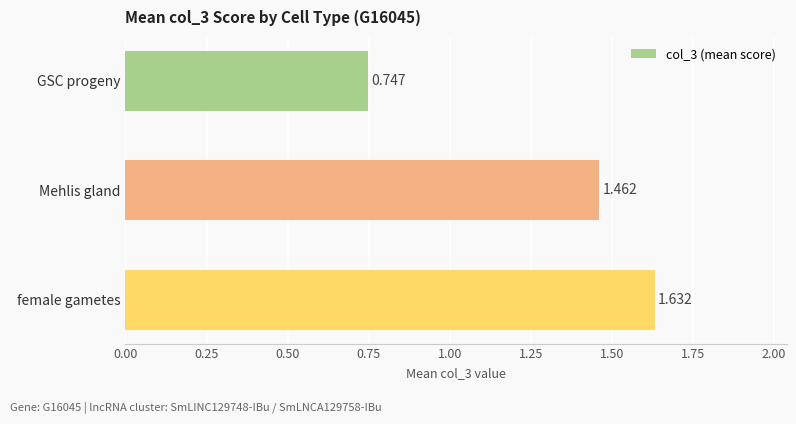

Which label corresponds to the largest value in the chart?

female gametes